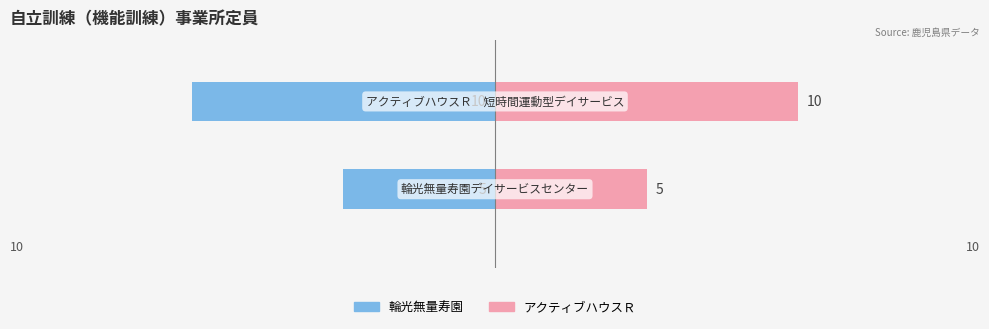

What is the sum of all 事業所2 values?

15